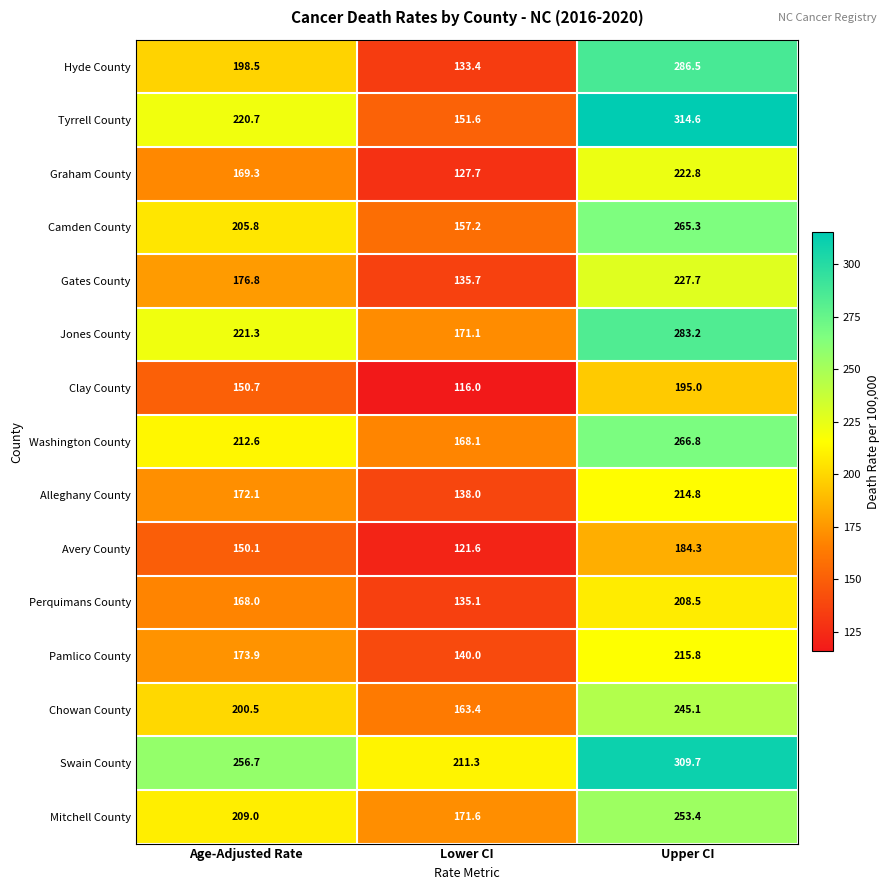

Read the Camden County value at Age-Adjusted Rate.

205.8